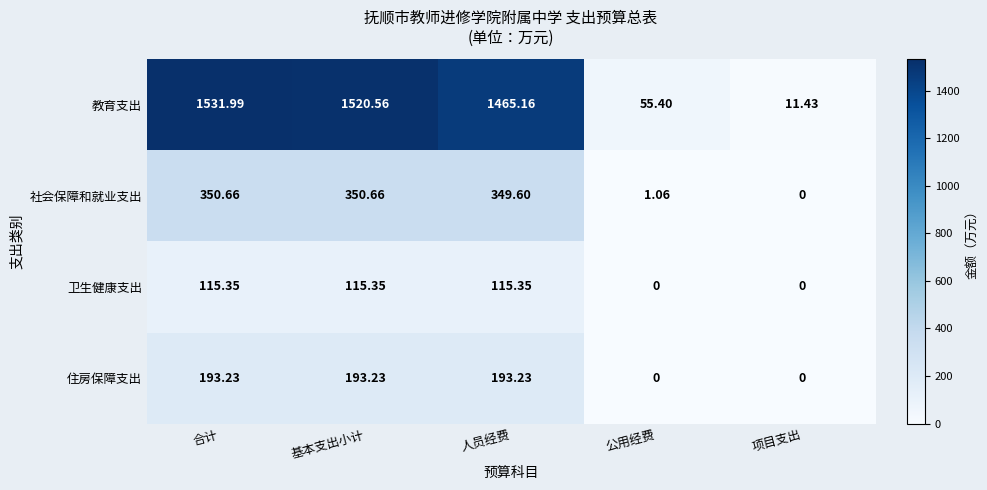

How many distinct data groups are displayed?

4